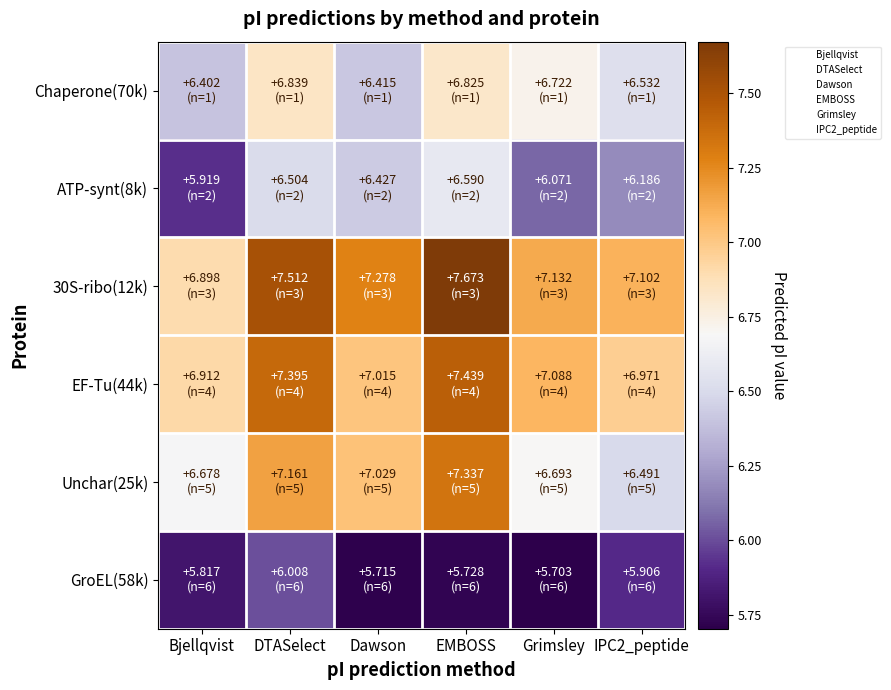

Count the number of data series in this chart.

6